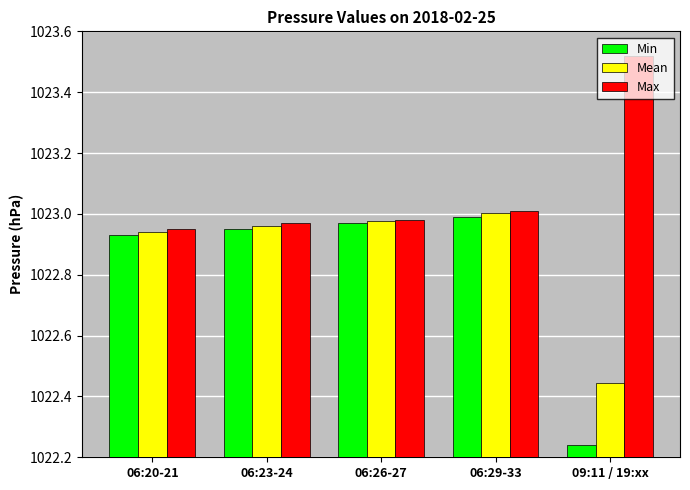

Is it true that Min equals 1023.0 at 06:23-24?

True